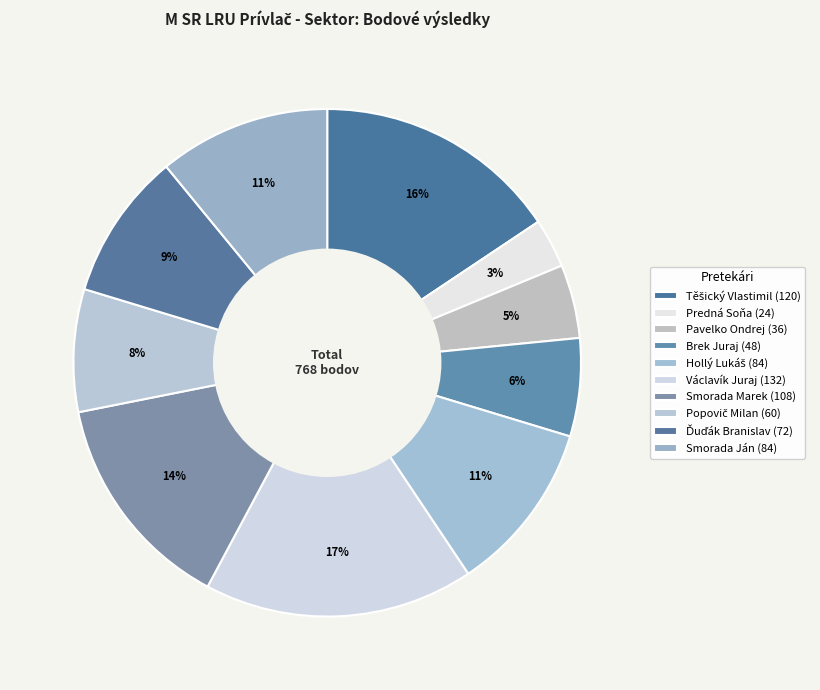

What is the ratio of the value at Brek Juraj to the value at Predná Soňa?

2.0